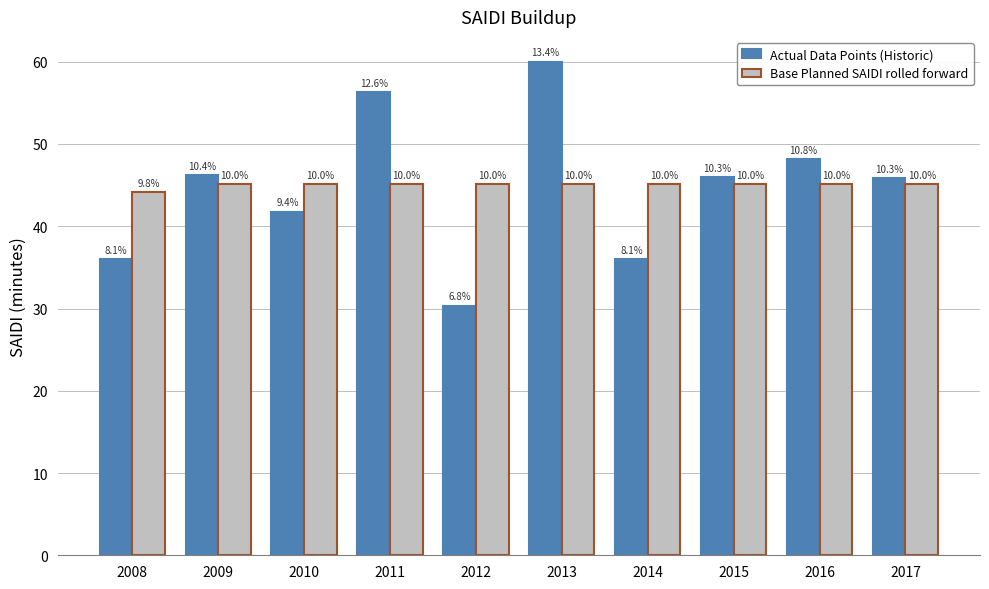

At which label does Base Planned SAIDI rolled forward reach its peak?

2009